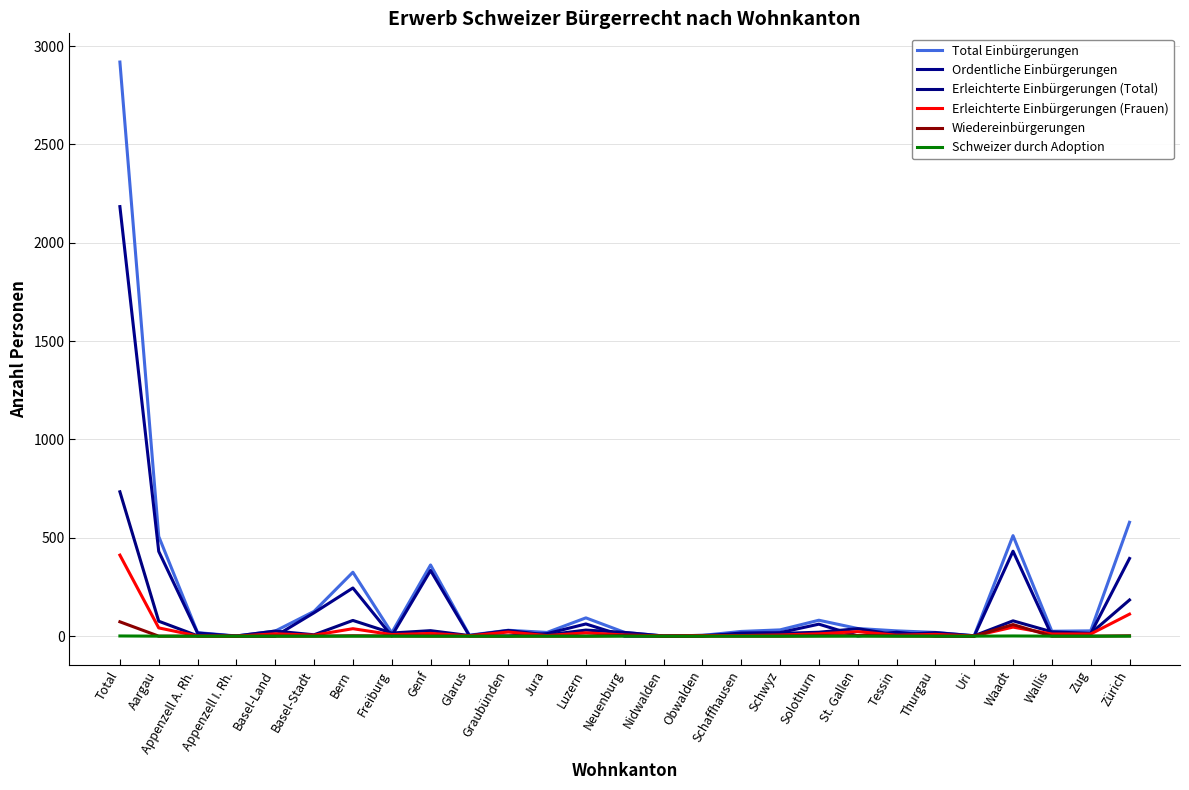

Which category has the lowest value in the Schweizer durch Adoption series?

Aargau